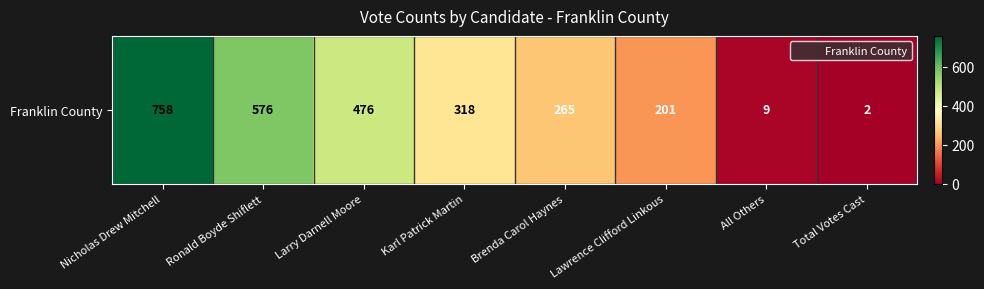

How many data points are above 318?

3